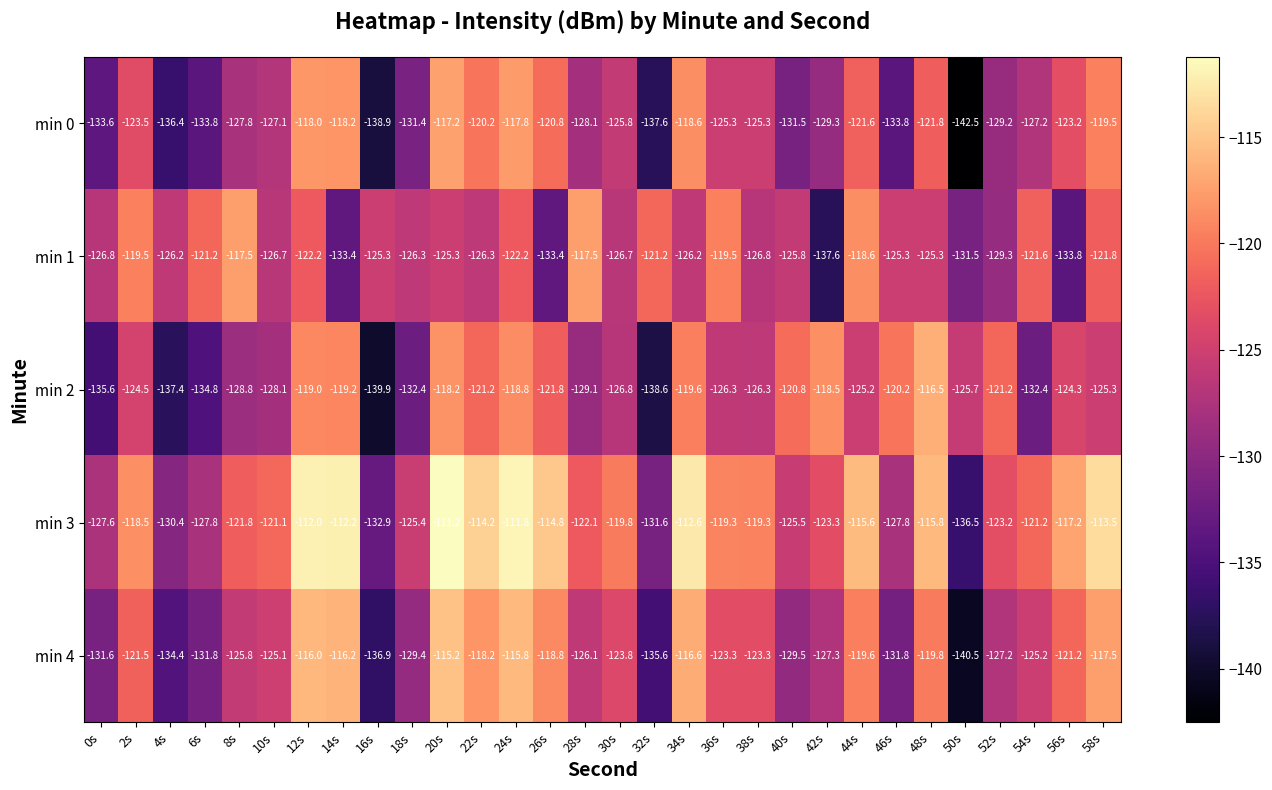

How many data points in min 1 are above -125?

11